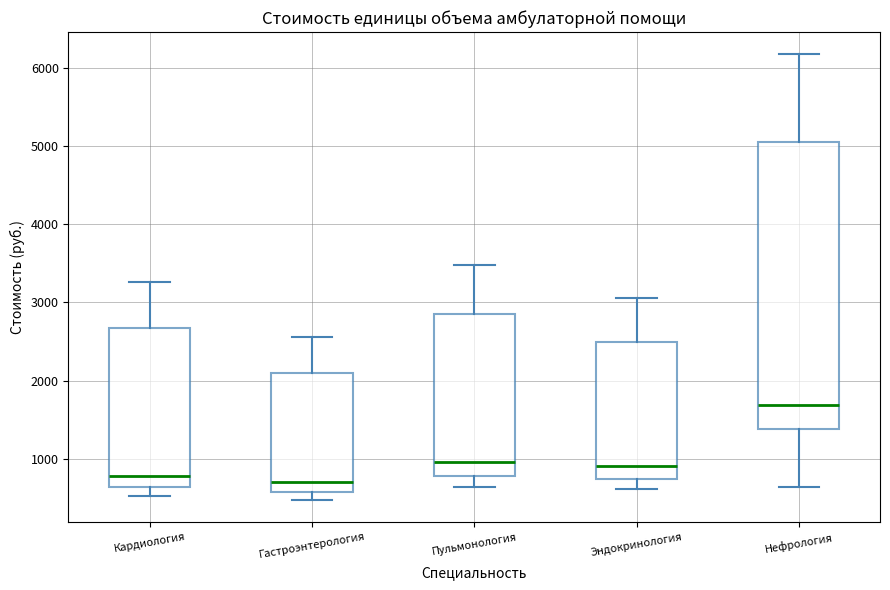

Where is the upper edge of the box for Гастроэнтерология on the y-axis? The values are not printed on the chart, so give them approximately, as read against the axis.

2100